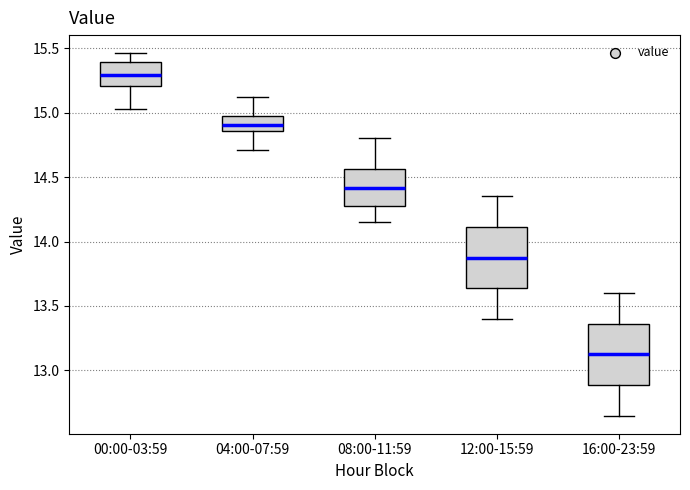

Reading left to right, transcribe this box plot: for each box, give where its median line is, the range the box spans, and where its two whiskers end, as read against the y-axis. The values are not printed on the chart, so give them approximately, as read against the axis.

00:00-03:59: median 15.30, box 15.20 to 15.40, whiskers 15.05 to 15.45
04:00-07:59: median 14.90, box 14.85 to 14.95, whiskers 14.70 to 15.10
08:00-11:59: median 14.40, box 14.25 to 14.55, whiskers 14.15 to 14.80
12:00-15:59: median 13.90, box 13.65 to 14.10, whiskers 13.40 to 14.35
16:00-23:59: median 13.15, box 12.90 to 13.35, whiskers 12.65 to 13.60